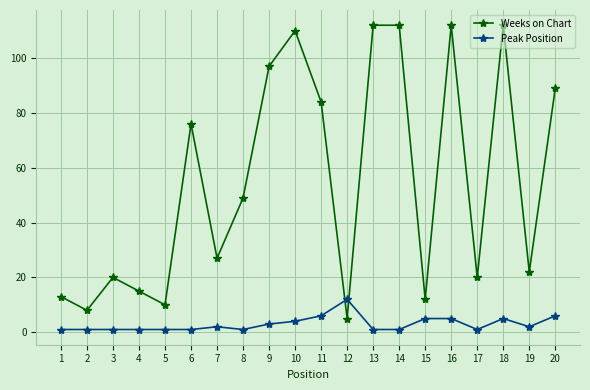

Which series has the largest range (max minus min)?

Weeks on Chart